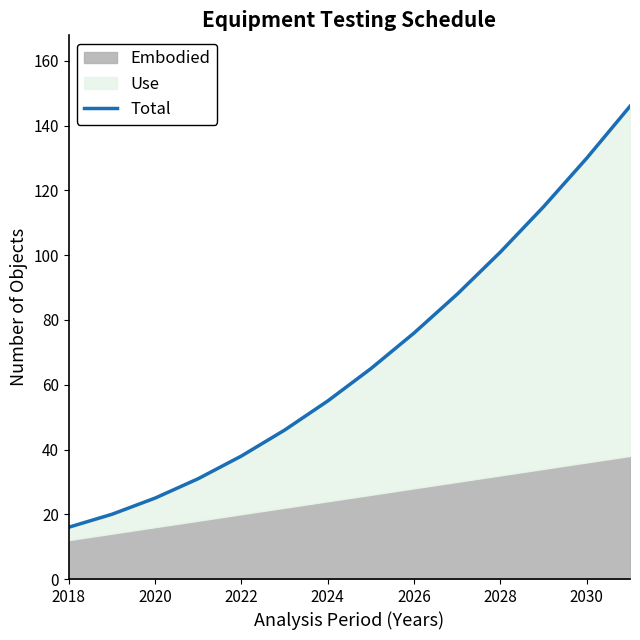

What is the label of the 5th point from the left?

2022